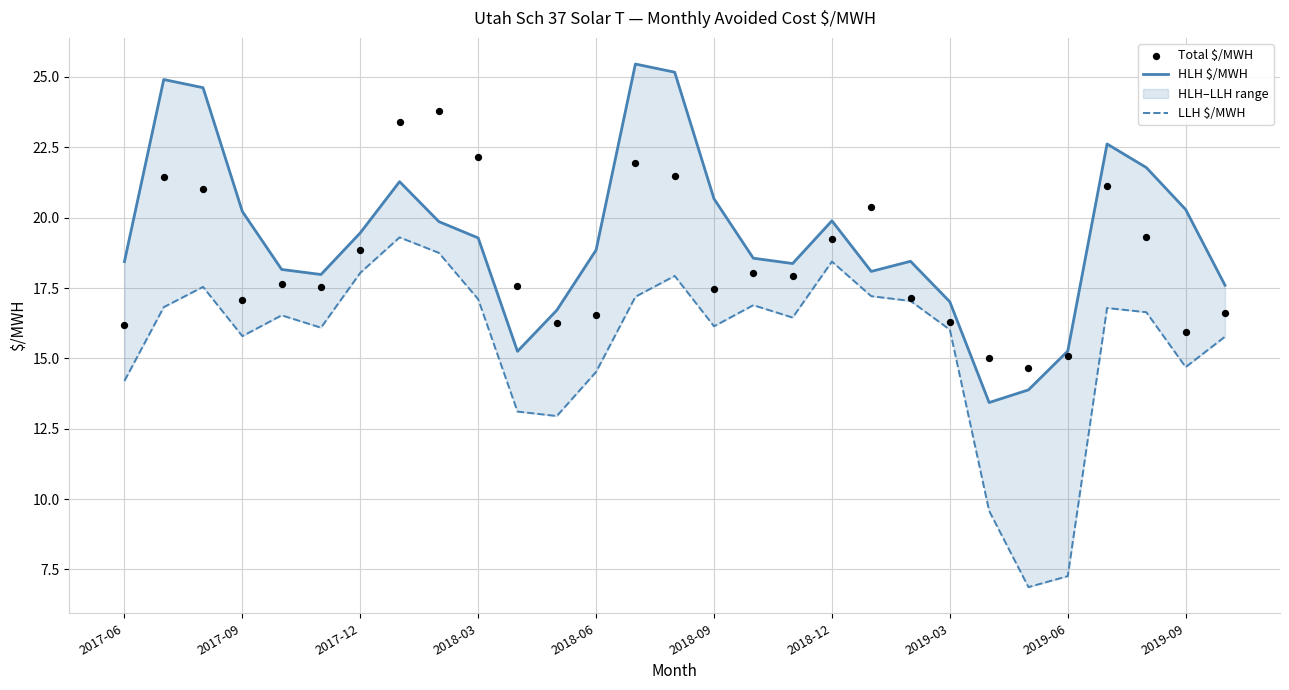

What are all the series names shown in the legend?

HLH $/MWH, LLH $/MWH, Total $/MWH